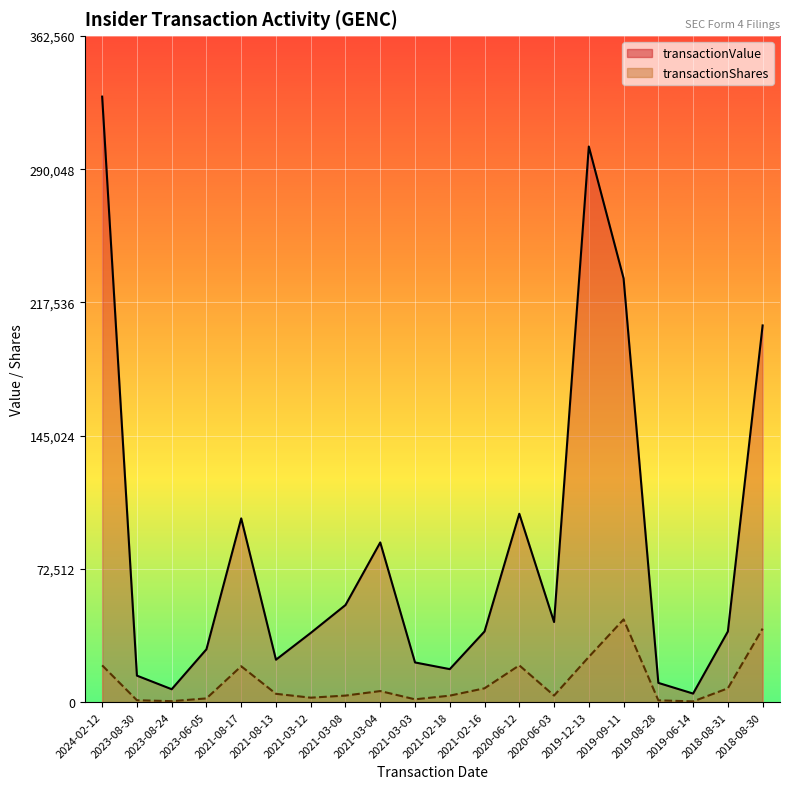

What are all the series names shown in the legend?

transactionValue line, transactionShares line